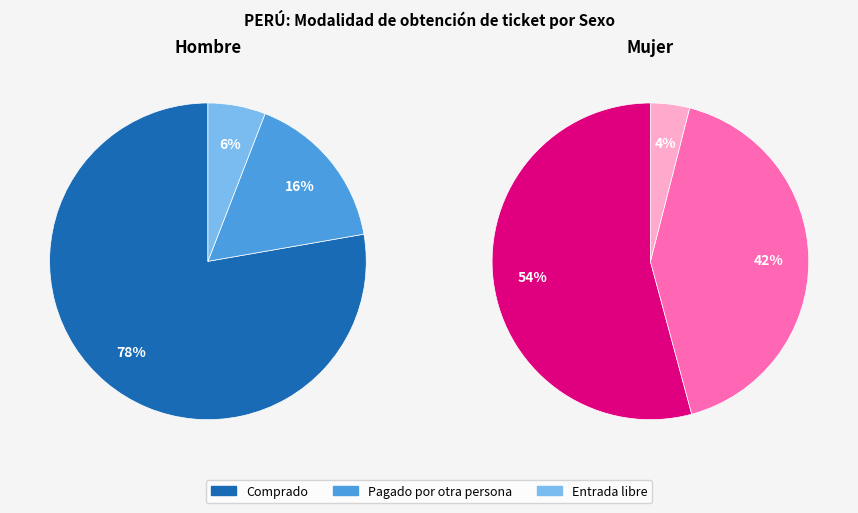

To the nearest percent, what is the combined percentage of Comprado and Pagado por otra persona?

94%